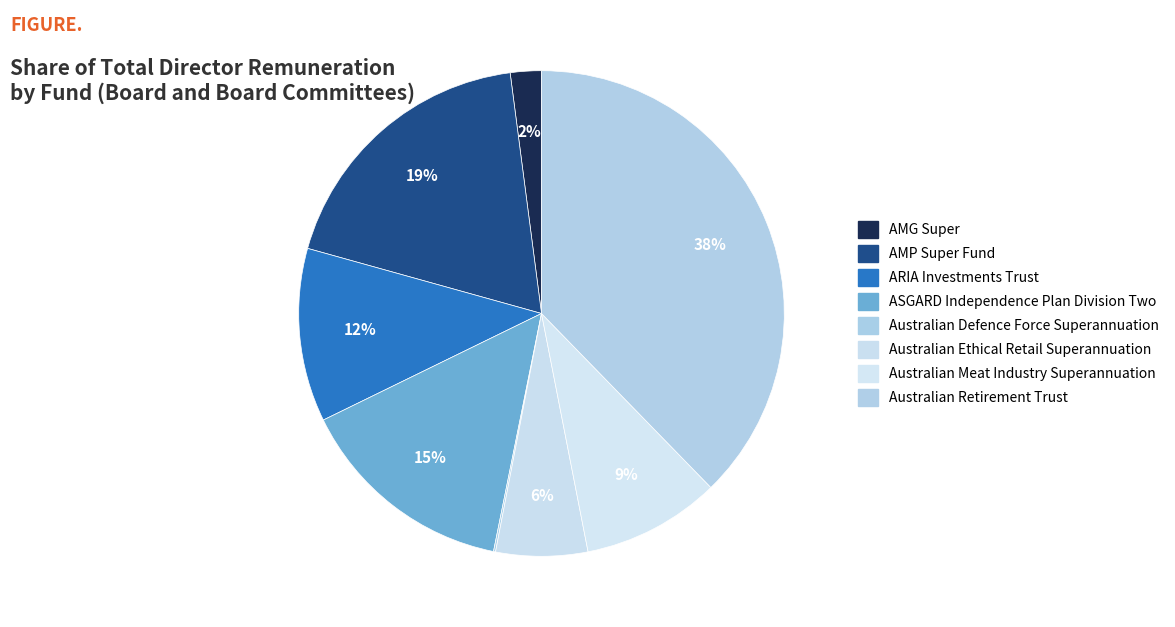

To the nearest percent, what is the difference between the largest and smallest slice percentages?

38%